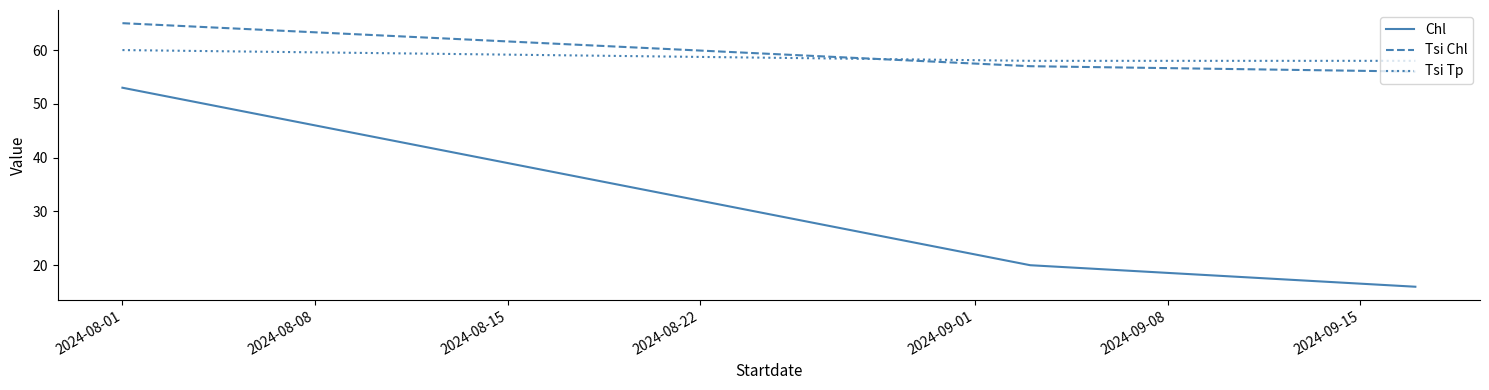

How many lines are shown in the chart?

3